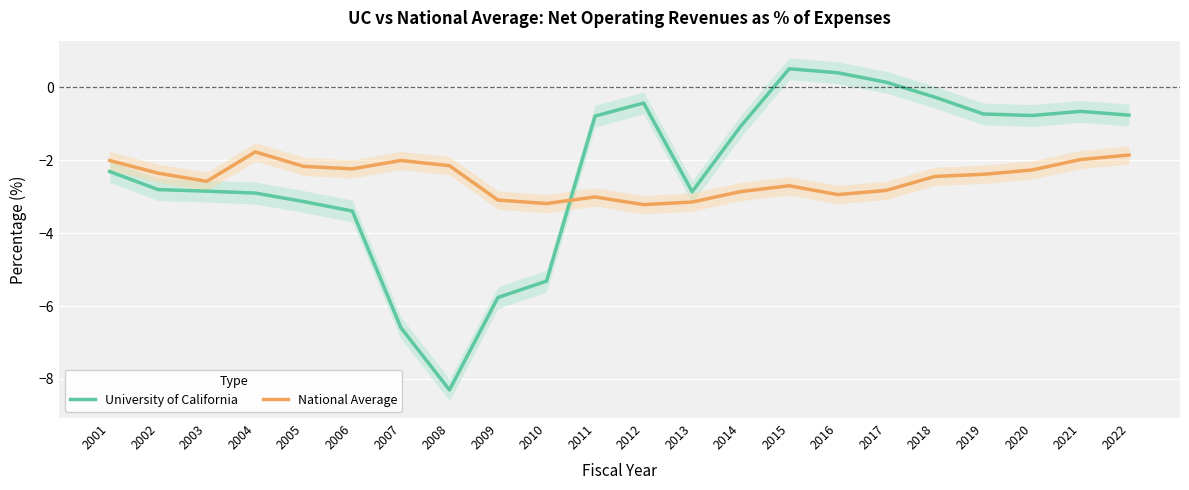

Does the chart display data point markers on the line(s)?

No